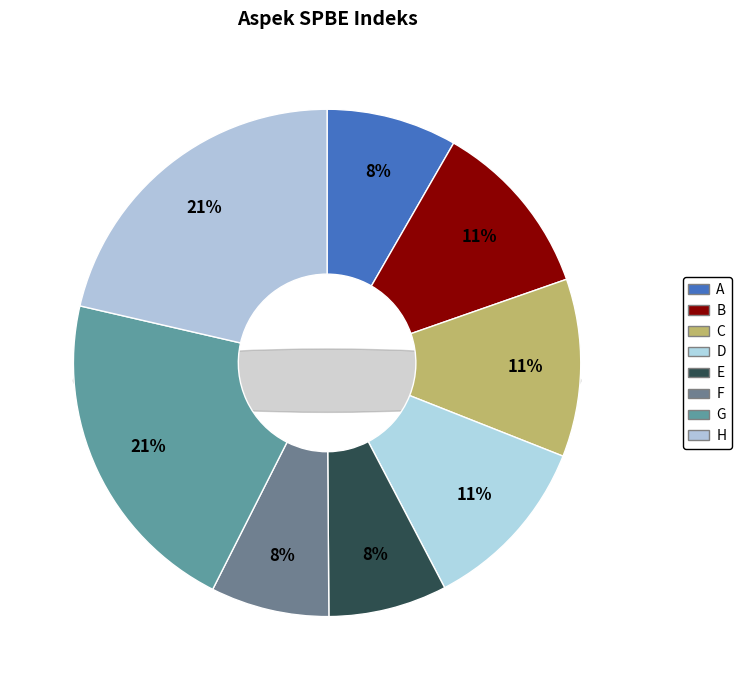

What portion of the pie excludes D?

88.7%